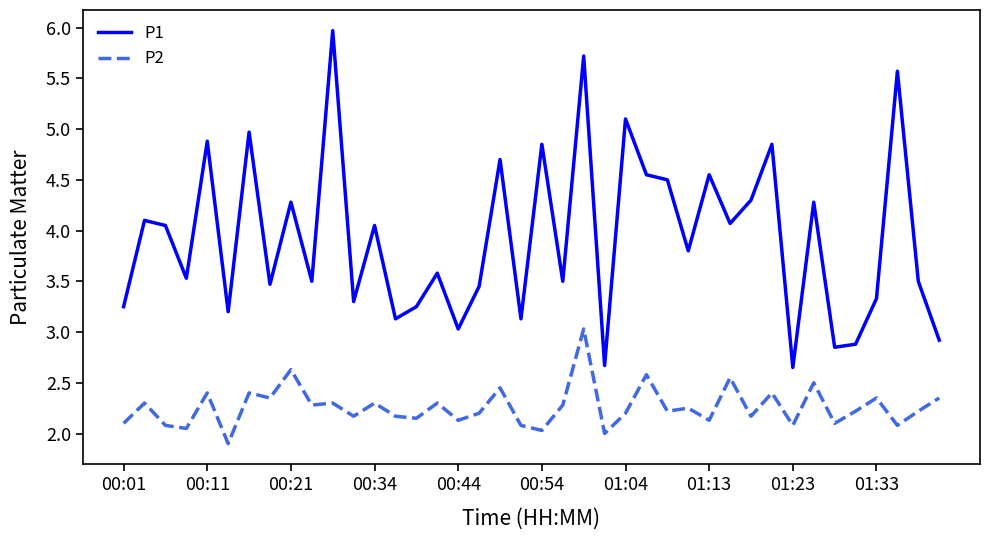

Which series has the largest total across all categories?

P1